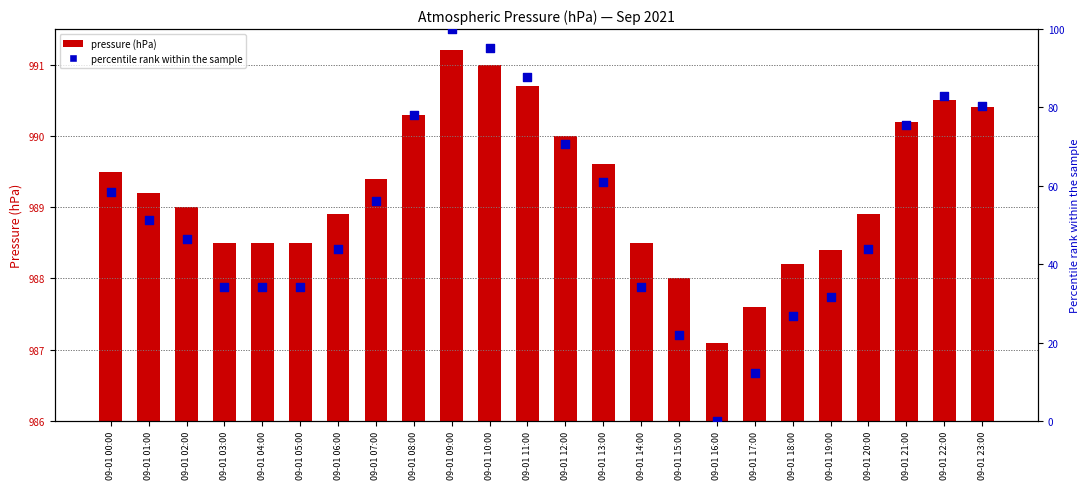

Which series reaches the minimum Y coordinate?

% rank within sample